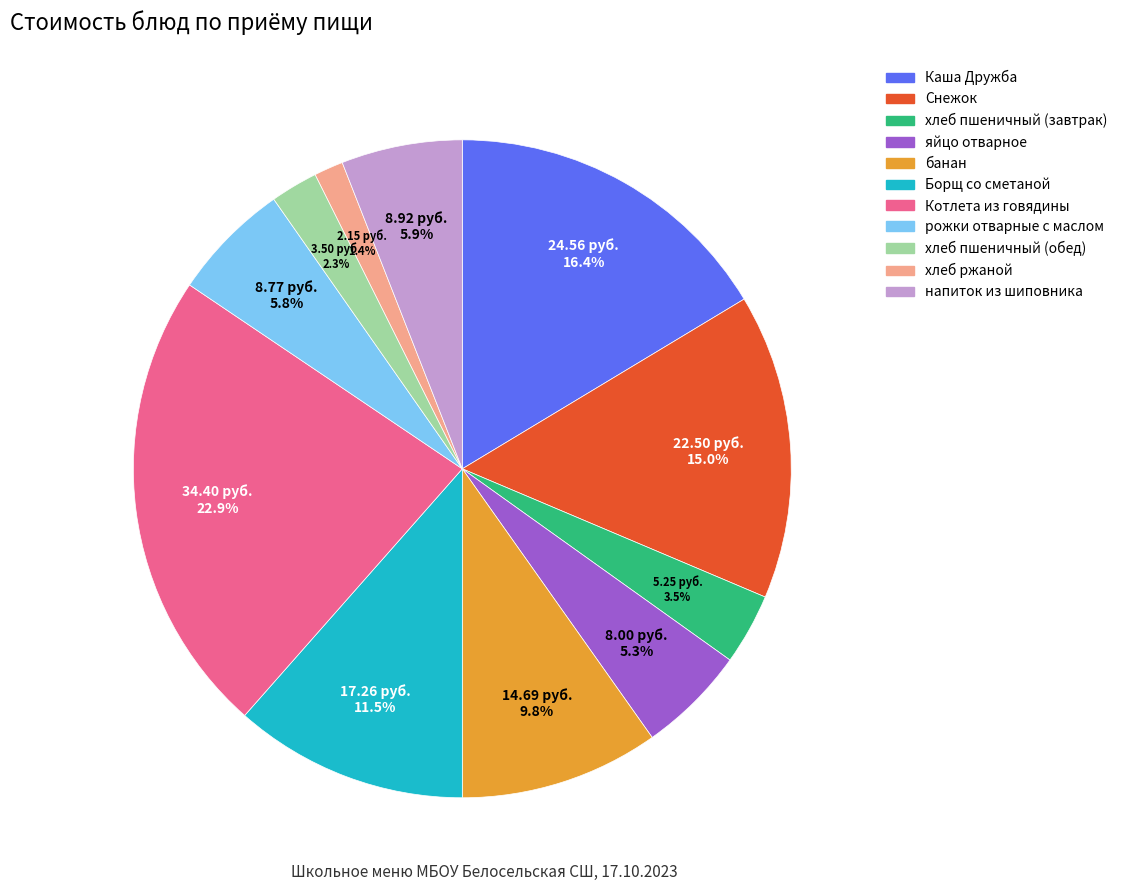

Does any single category account for the majority?

No